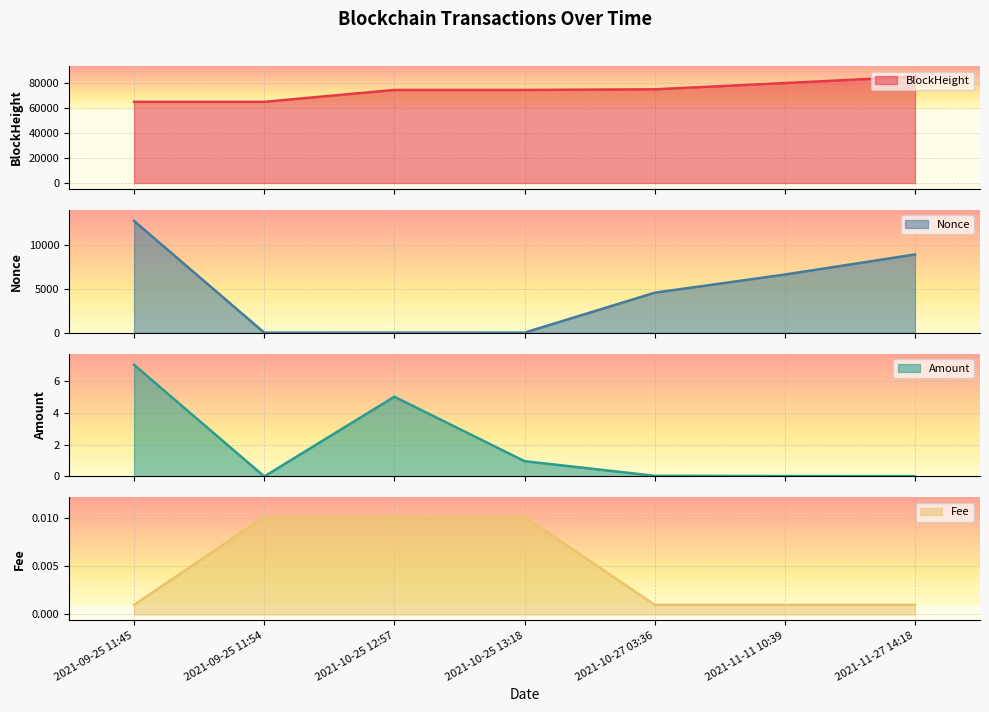

Reading left to right, what are all the values shown in this chart?

BlockHeight: 2021-09-25 11:45=64773.0	2021-09-25 11:54=64775.0	2021-10-25 12:57=74268.0	2021-10-25 13:18=74274.0	2021-10-27 03:36=74794.0	2021-11-11 10:39=79770.0	2021-11-27 14:18=84893.0
Nonce: 2021-09-25 11:45=12737.0	2021-09-25 11:54=0.0	2021-10-25 12:57=1.0	2021-10-25 13:18=2.0	2021-10-27 03:36=4558.0	2021-11-11 10:39=6628.0	2021-11-27 14:18=8921.0
Amount: 2021-09-25 11:45=7.0	2021-09-25 11:54=0.0	2021-10-25 12:57=5.0	2021-10-25 13:18=1.0	2021-10-27 03:36=0.0	2021-11-11 10:39=0.0	2021-11-27 14:18=0.0
Fee: 2021-09-25 11:45=0.0	2021-09-25 11:54=0.0	2021-10-25 12:57=0.0	2021-10-25 13:18=0.0	2021-10-27 03:36=0.0	2021-11-11 10:39=0.0	2021-11-27 14:18=0.0